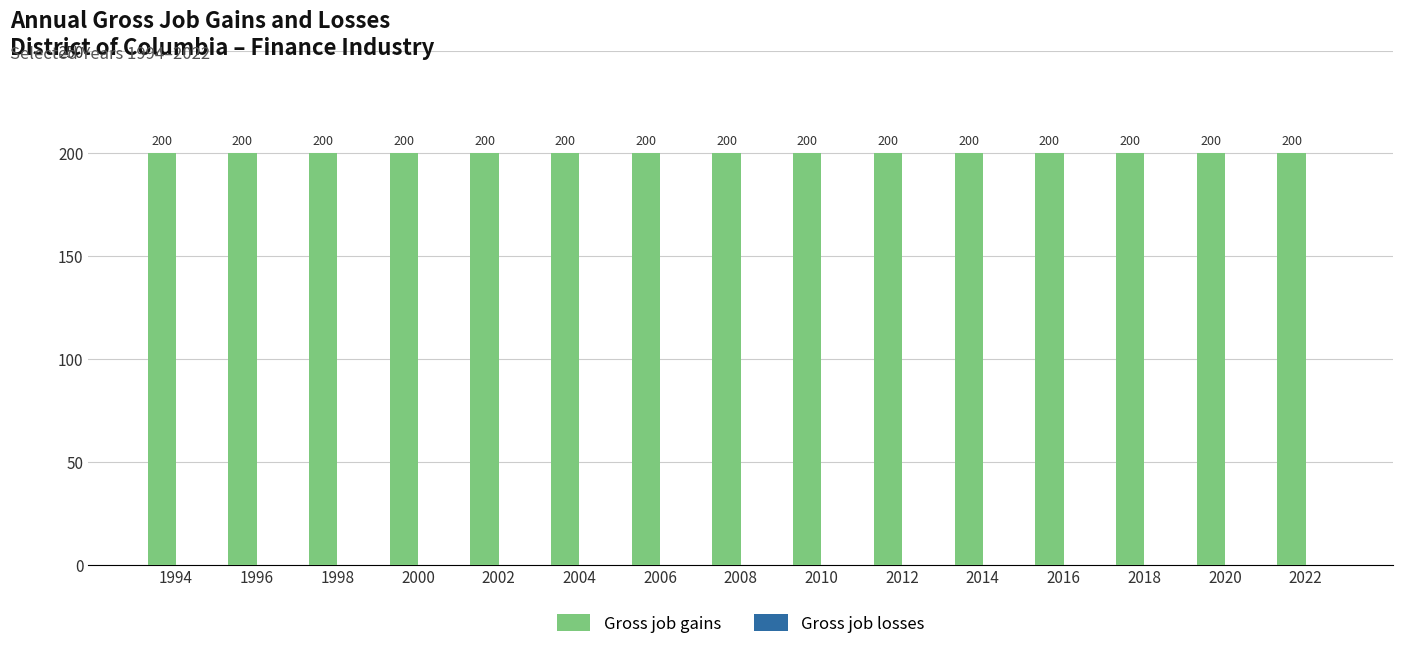

The Gross job losses series shows 0 at 2012. True or false?

True